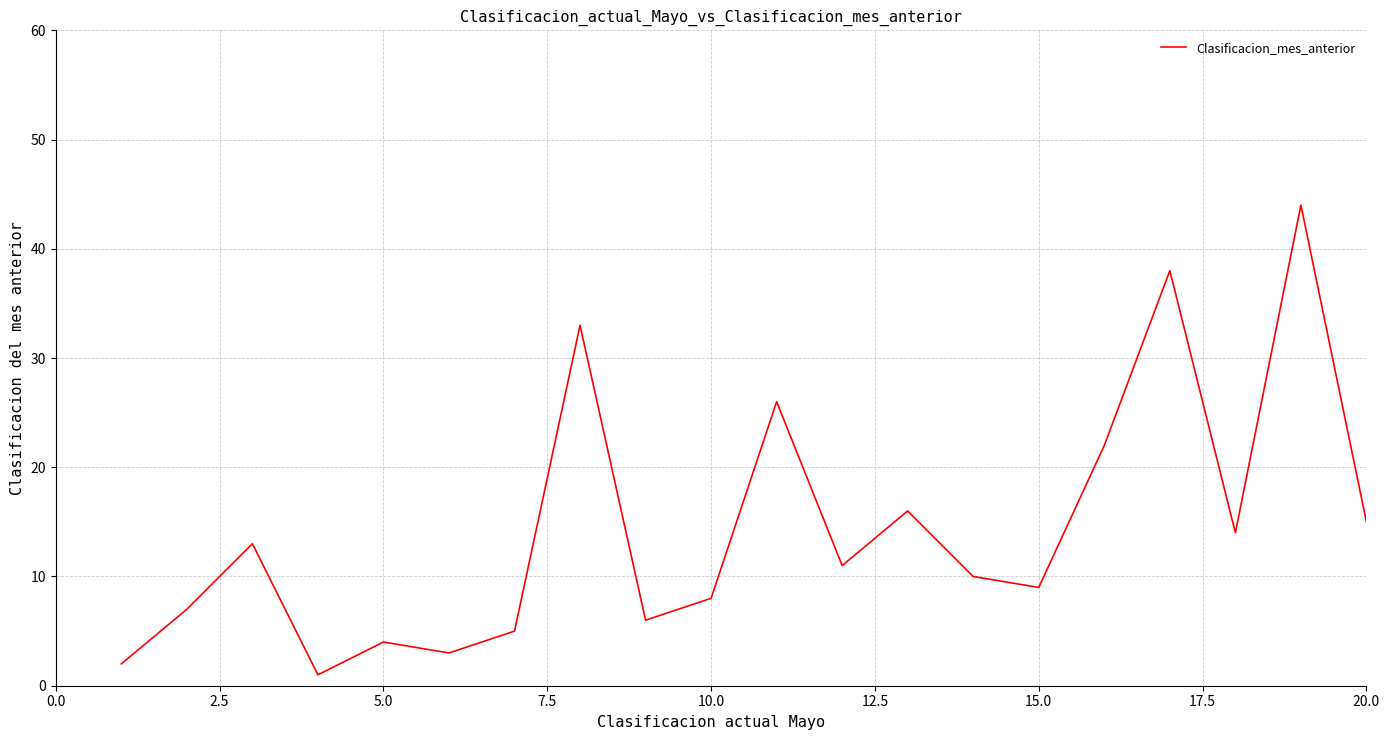

How many series are shown in this chart?

1